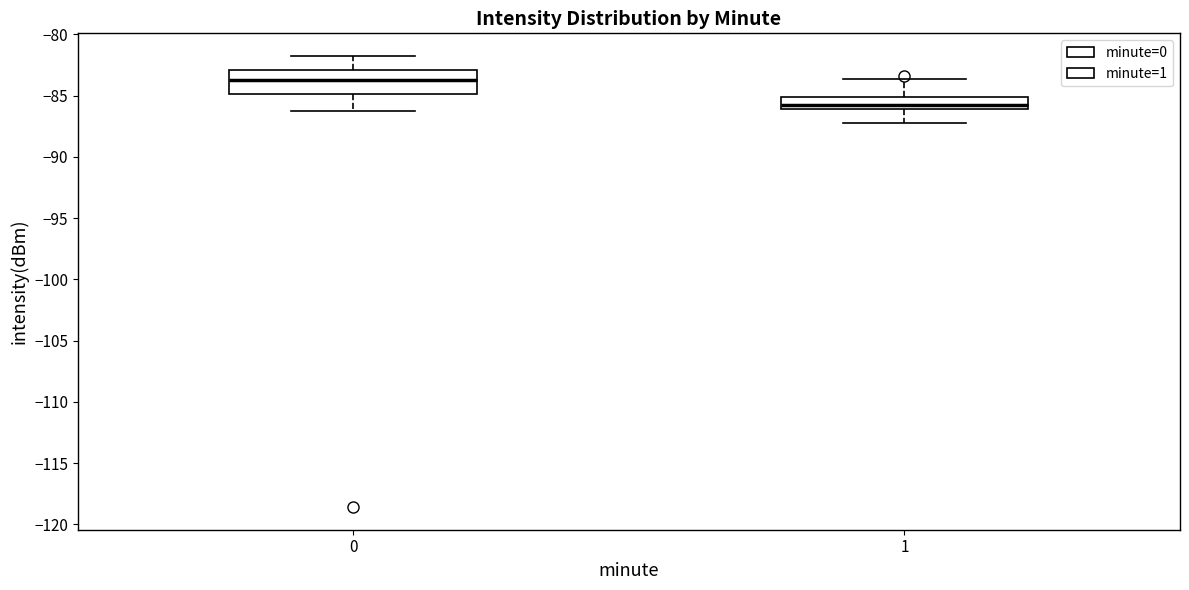

Comparing the boxes themselves (not the whiskers), which one is the tallest?

0